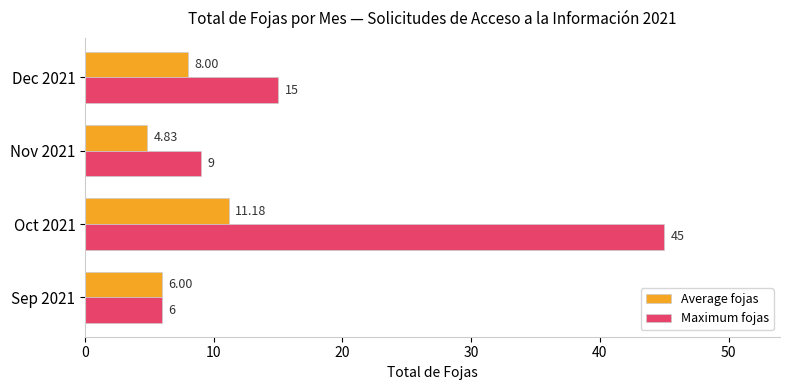

Is the value of Maximum fojas at Sep 2021 greater than the value of Average fojas at Oct 2021?

No